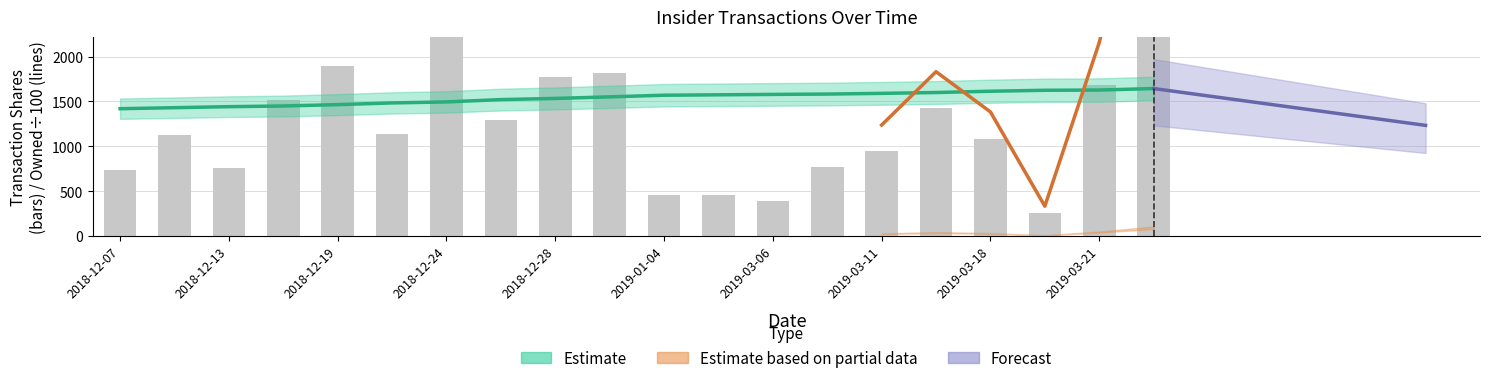

Between 2018-12-19 and 2019-03-25, which series saw the biggest shift?

transactionShares